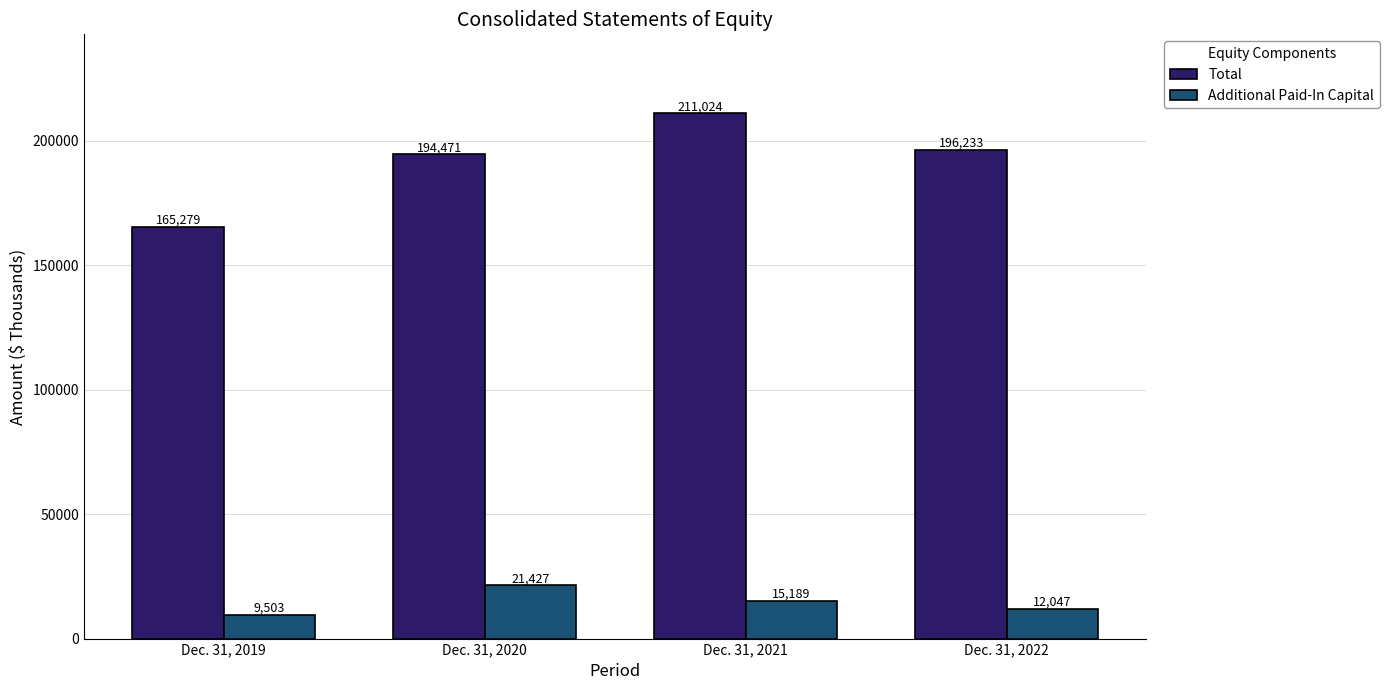

Which category has the lowest value across all series?

Dec. 31, 2019